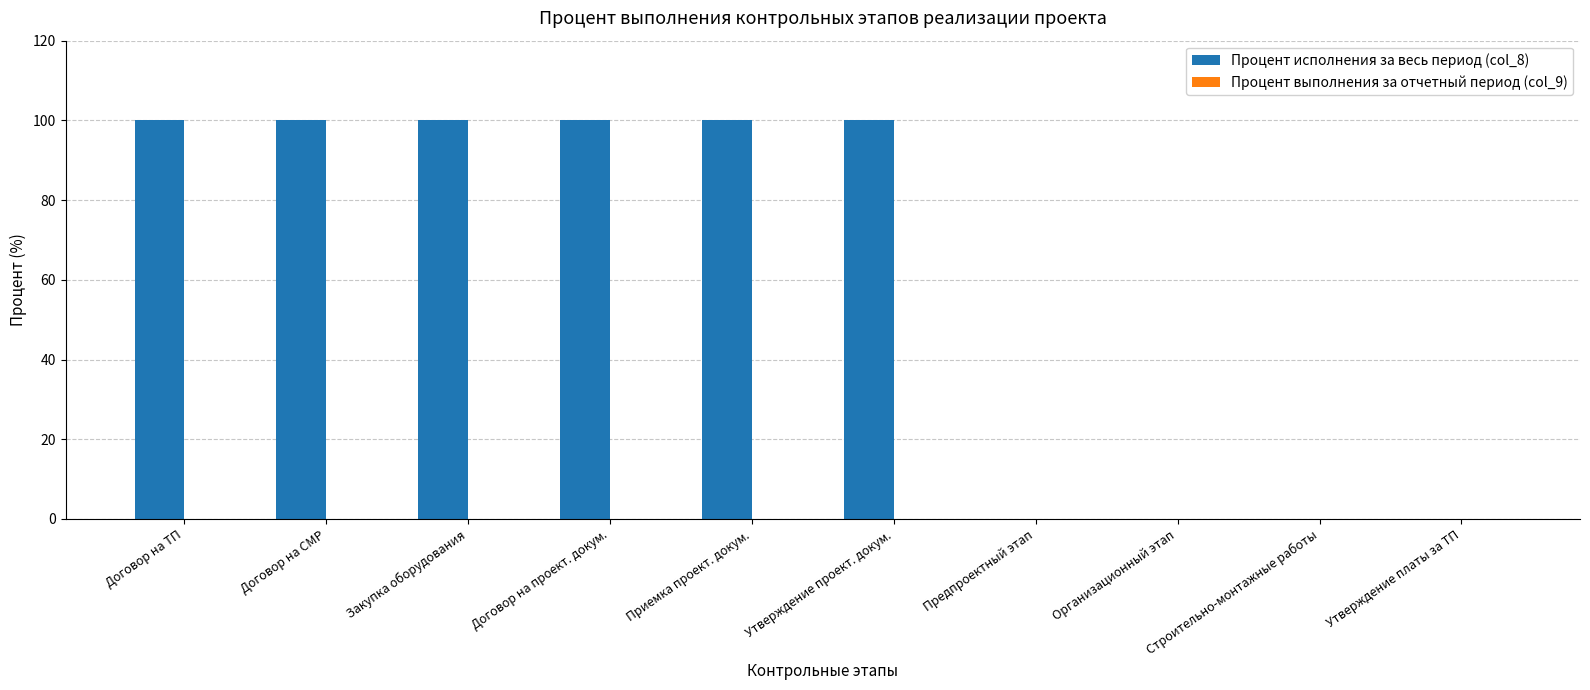

The chart shows a value of 55 at Предпроектный этап. True or false?

False